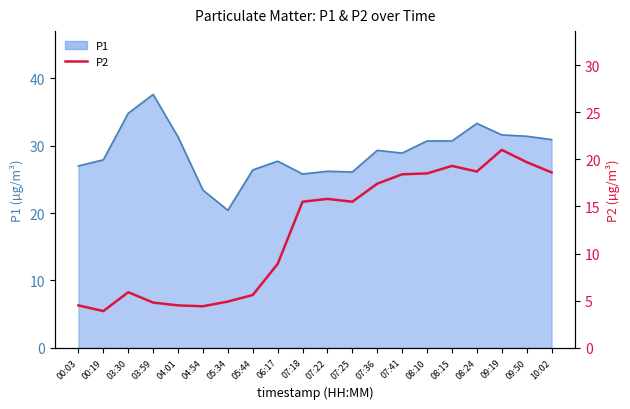

Does the chart have visible grid lines?

No